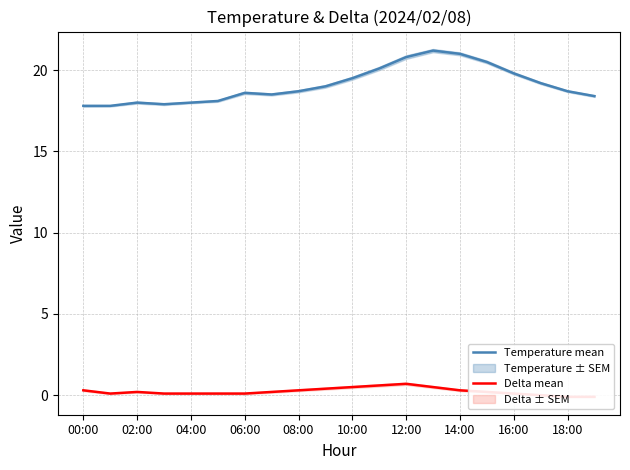

The Temperature mean series shows 18.7 at 18:00. True or false?

True